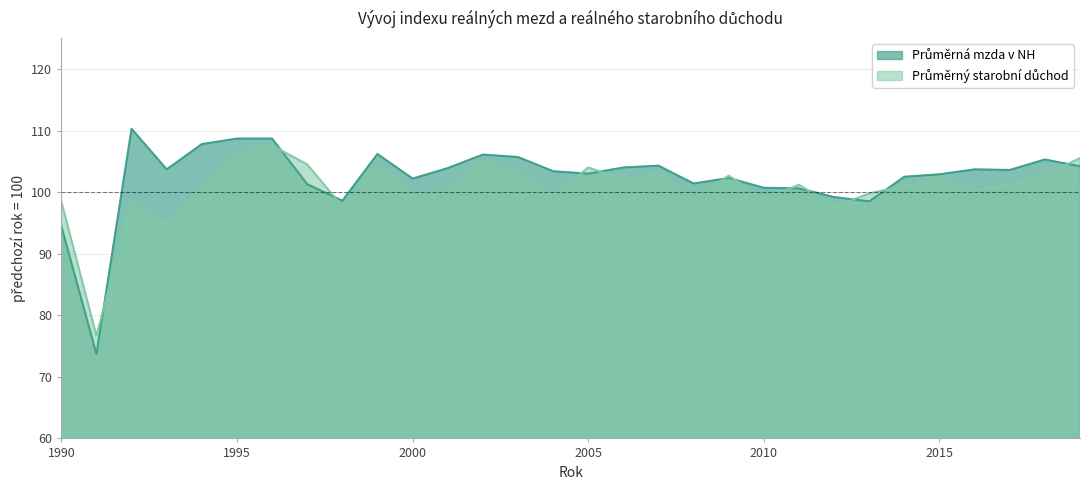

Where is Průměrný starobní důchod nearest to the value 92?

1993